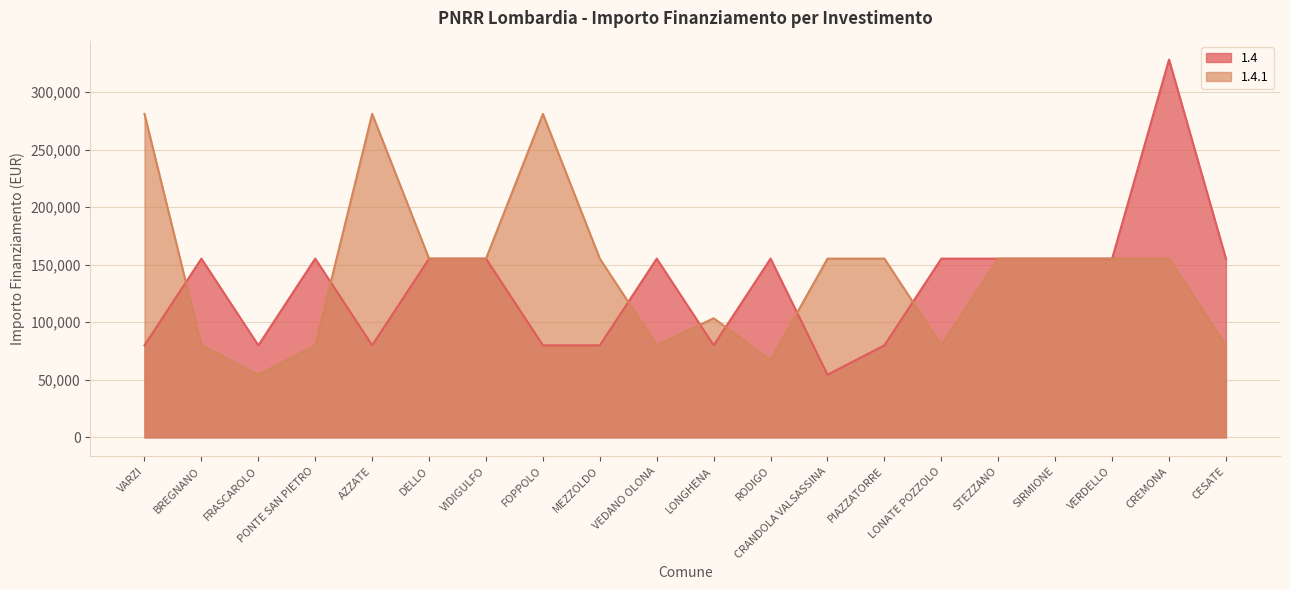

What is the label of the 9th point from the right?

RODIGO